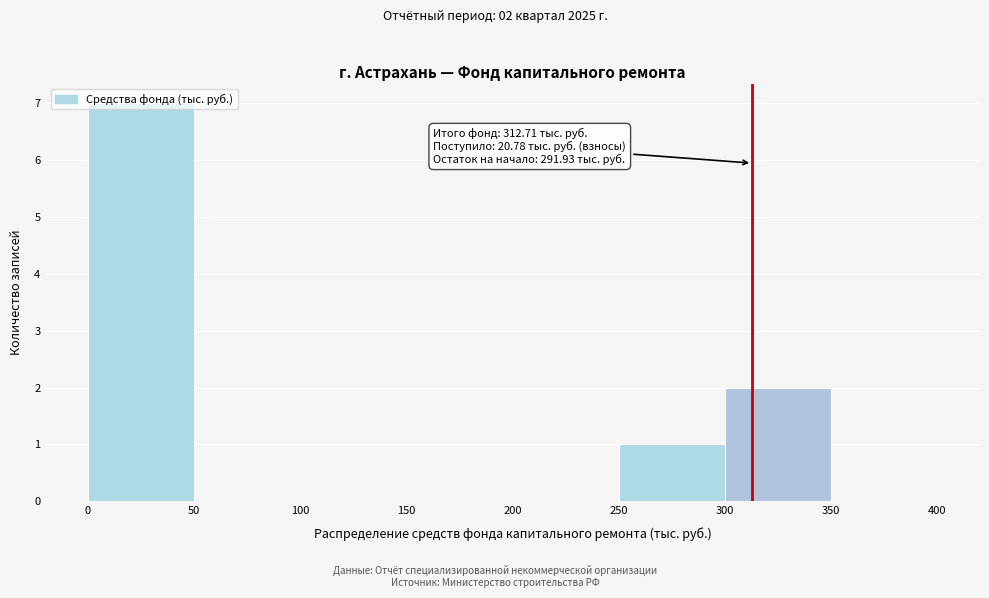

Which range on the x-axis has the tallest bar?

0 to 50